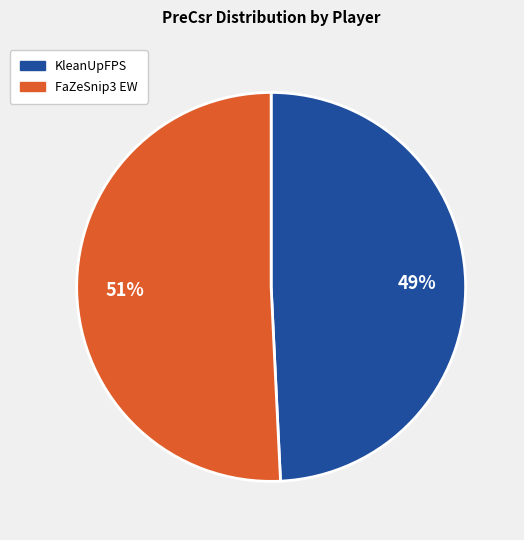

The FaZeSnip3 EW slice represents 56% of the pie. True or false?

False